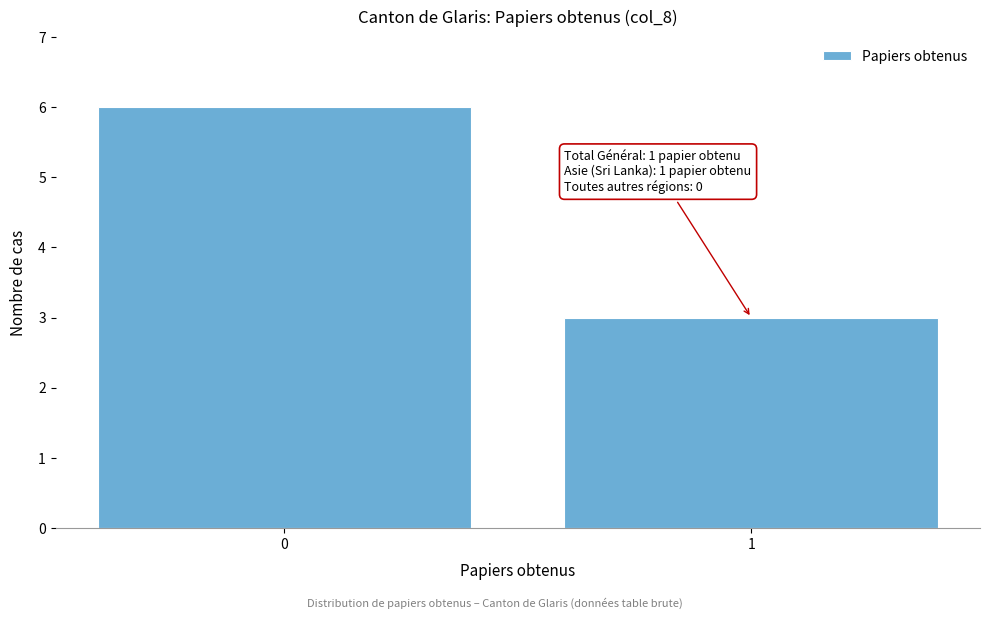

Reading right to left, extract all data points from this chart.

3	6